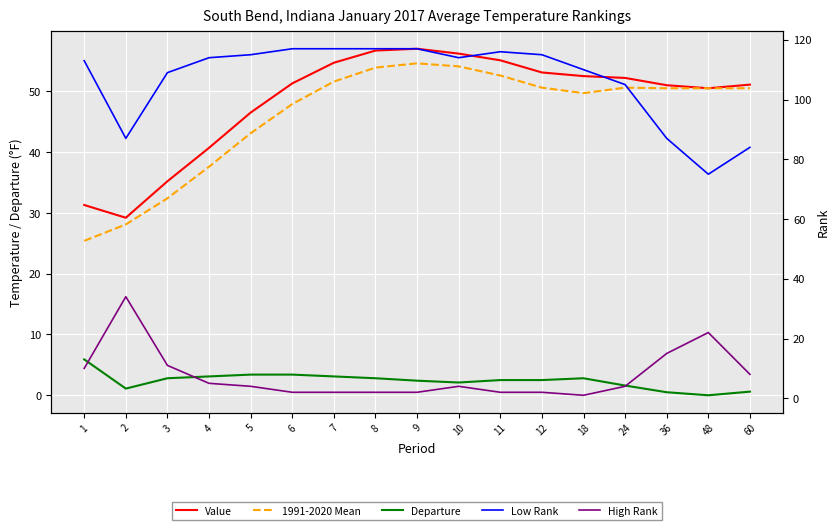

At which category does Low Rank reach its first local valley?

2